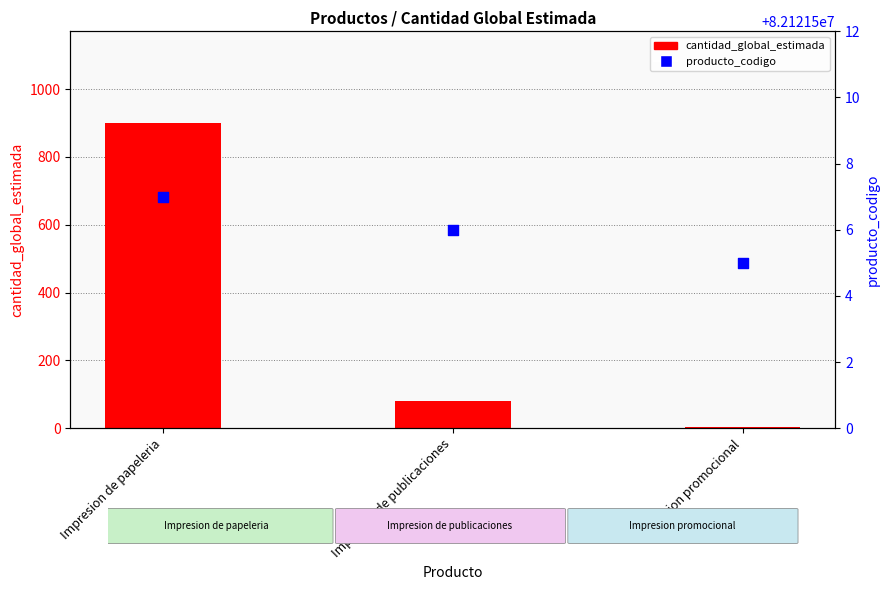

At how many categories does at least one series exceed 3053518?

3